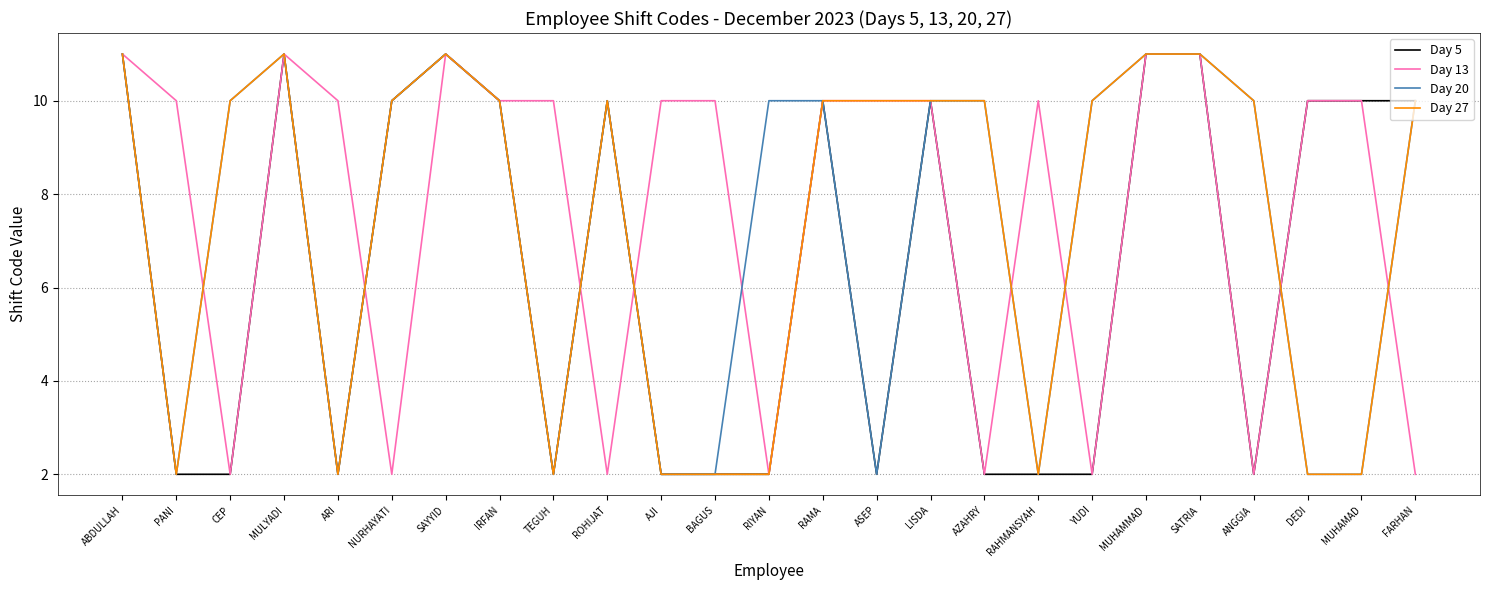

What is the difference between the highest and lowest values at NURHAYATI?

8